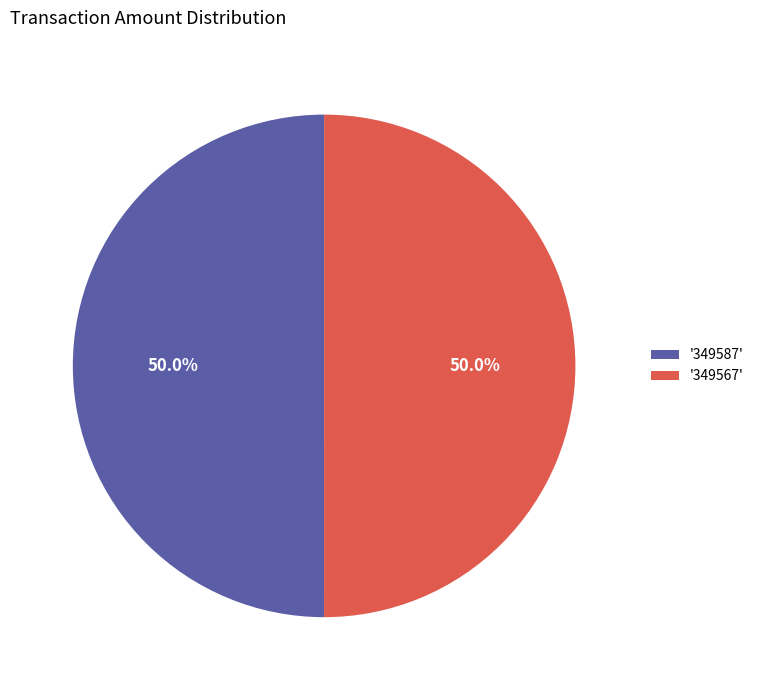

Do '349567' and '349587' together represent more than half of the pie?

Yes